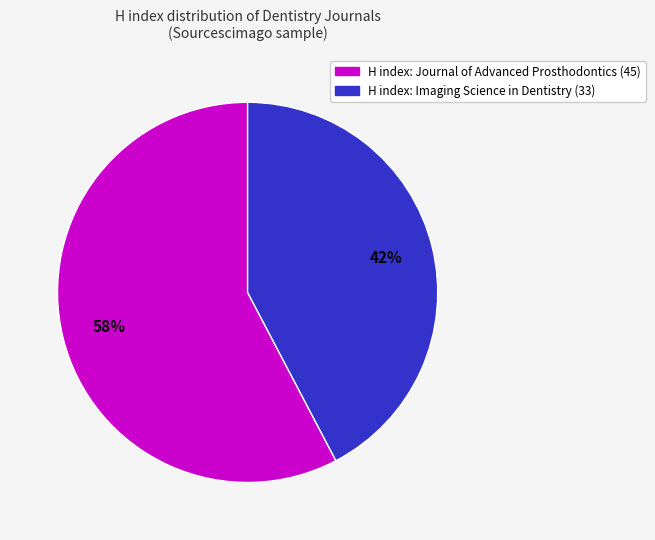

Does any single category account for the majority?

Yes